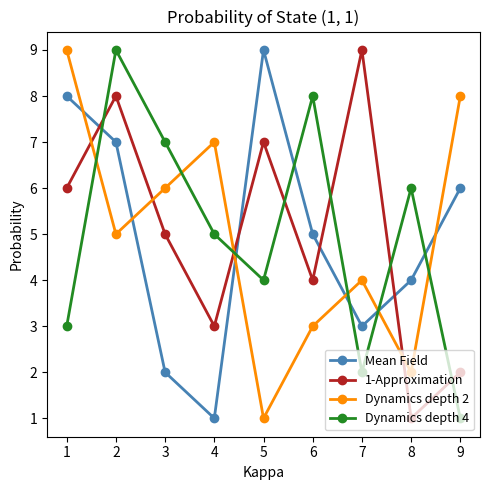

What is the sum of all 1-Approximation values?

45